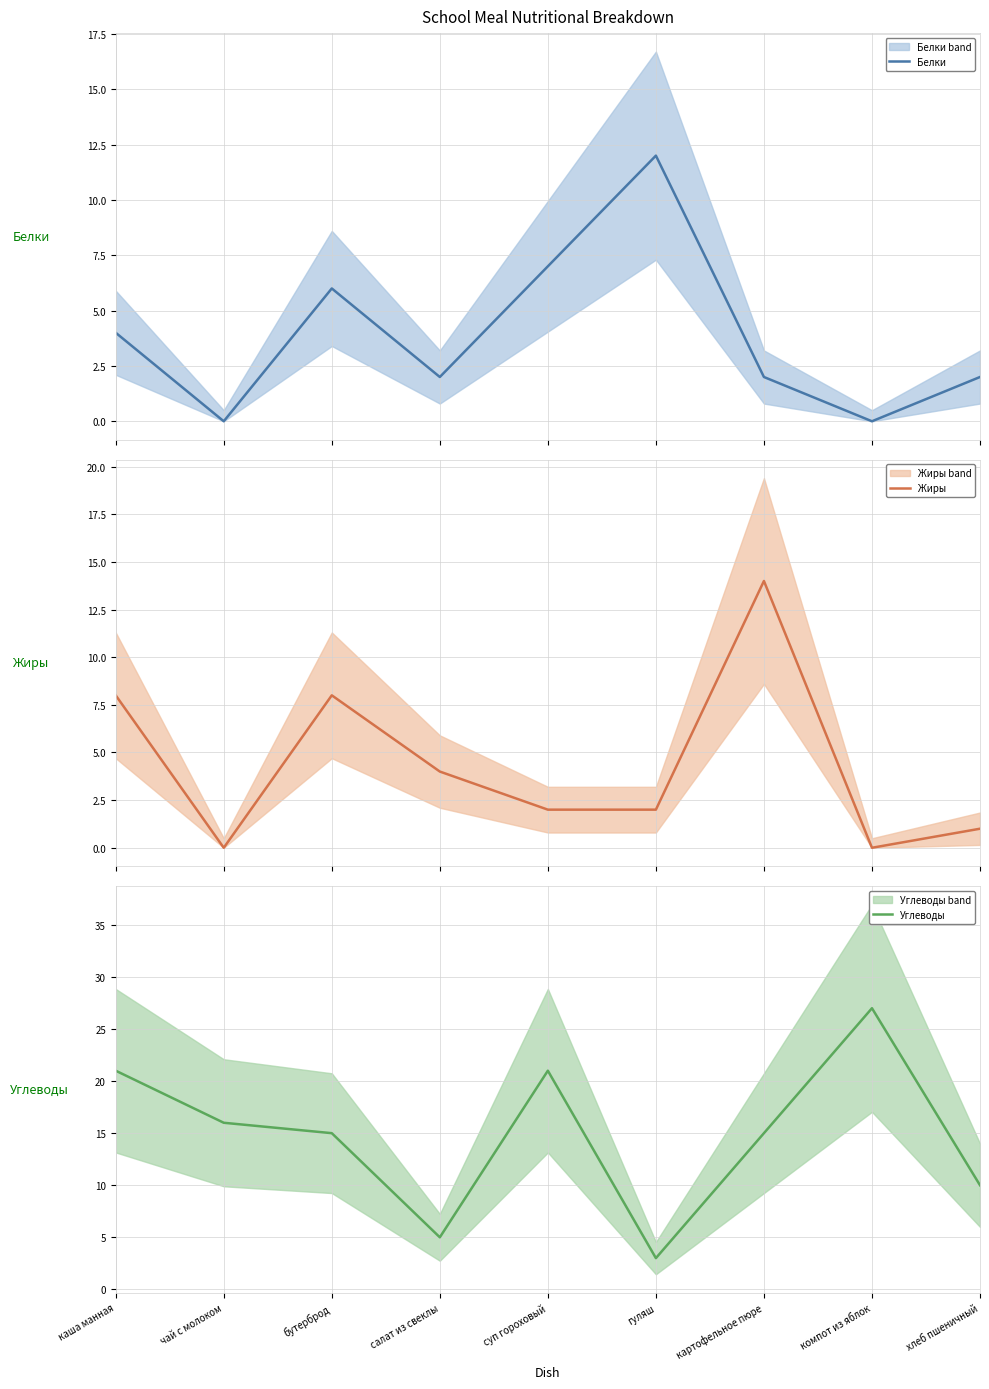

What is the spread (max minus min) of values at хлеб пшеничный?

9